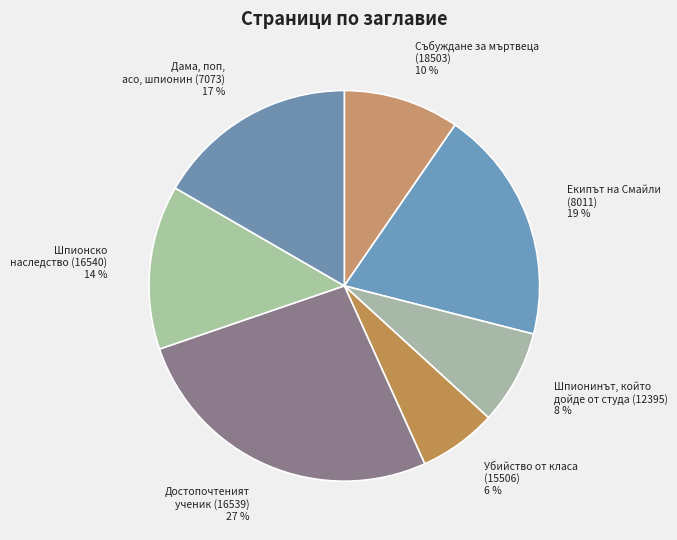

Does any single category account for the majority?

No